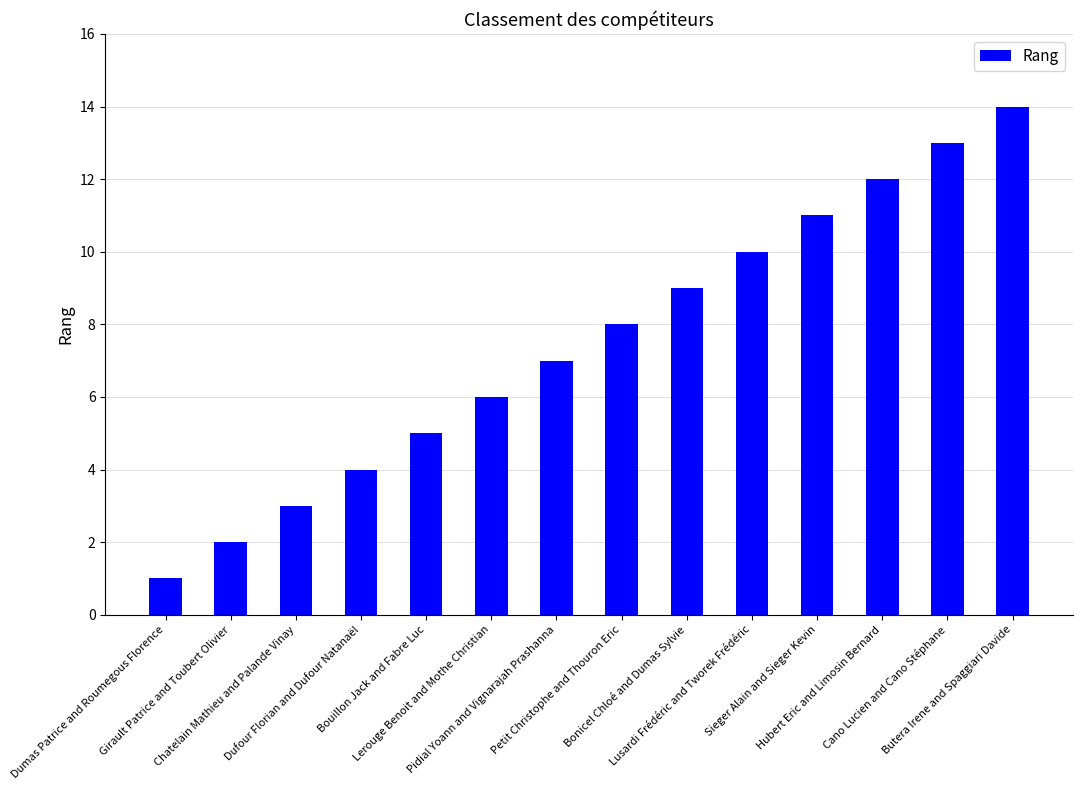

The value at Petit Christophe and Thouron Eric is 8. True or false?

True